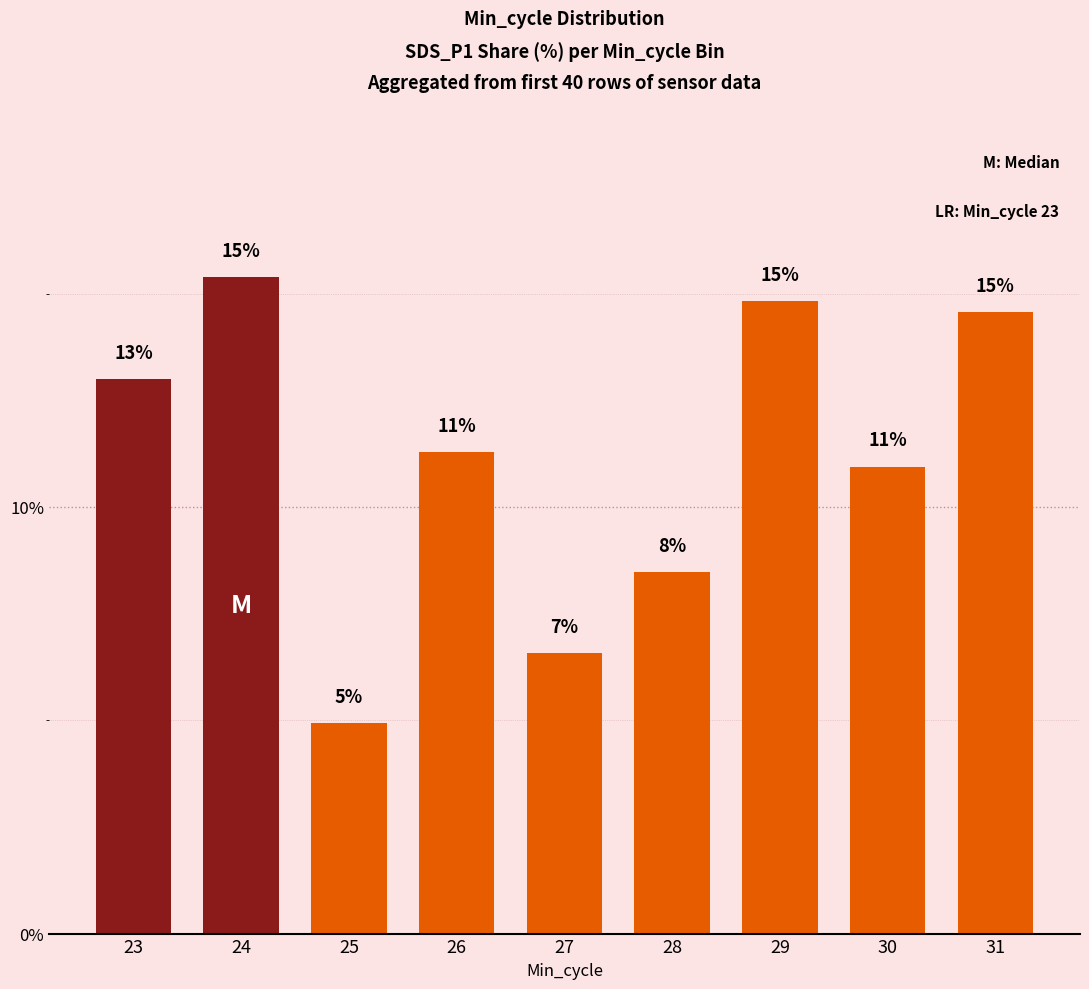

Rank the categories by value from highest to lowest.

24, 29, 31, 23, 26, 30, 28, 27, 25